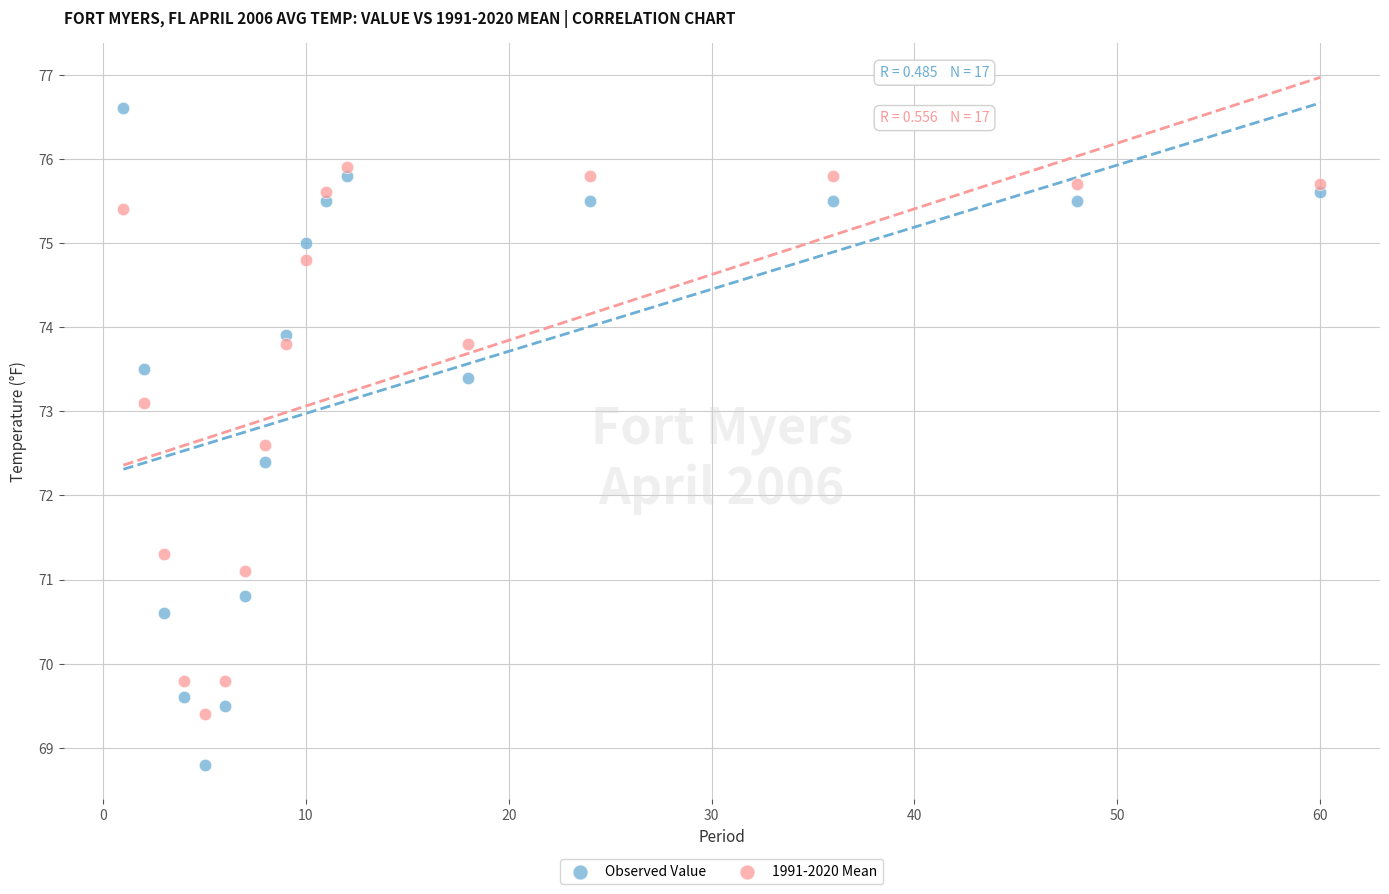

Which series contains the highest Y value?

Observed Value